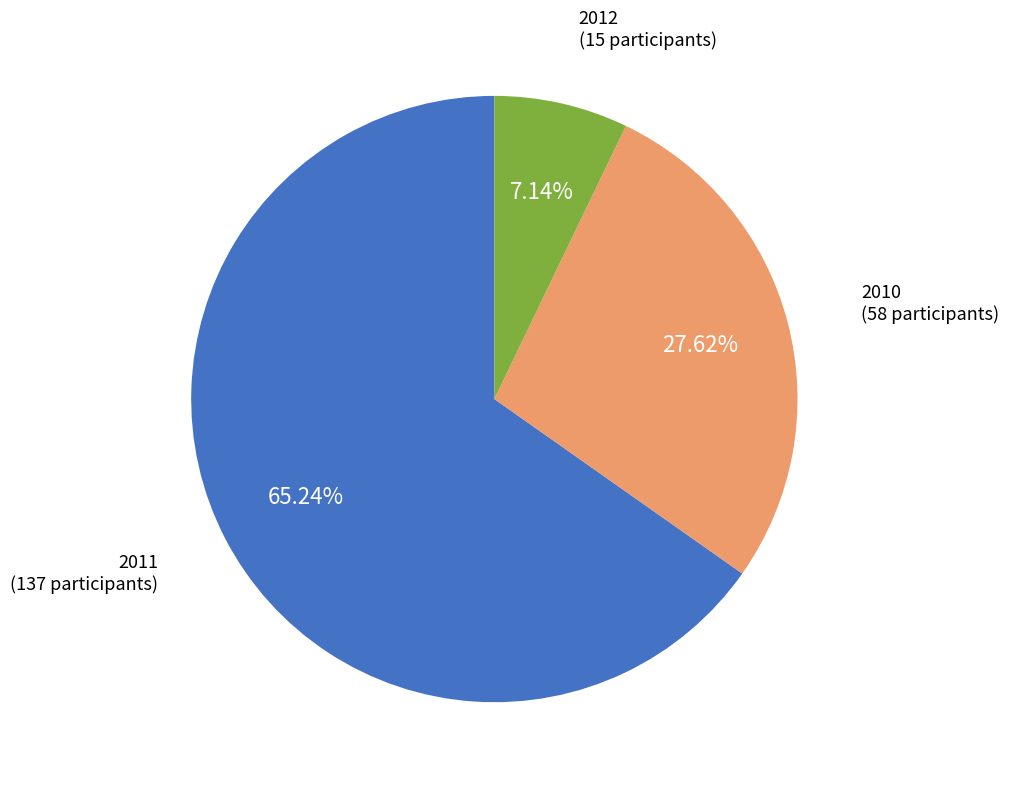

True or false: 2011 accounts for 85% of the total.

False